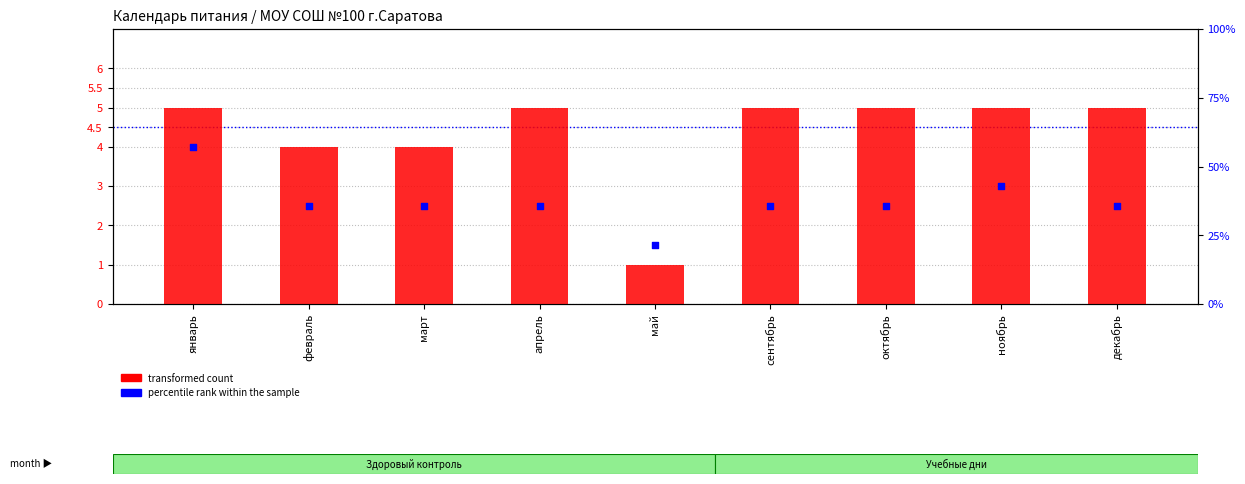

At how many categories does at least one series exceed 3?

8